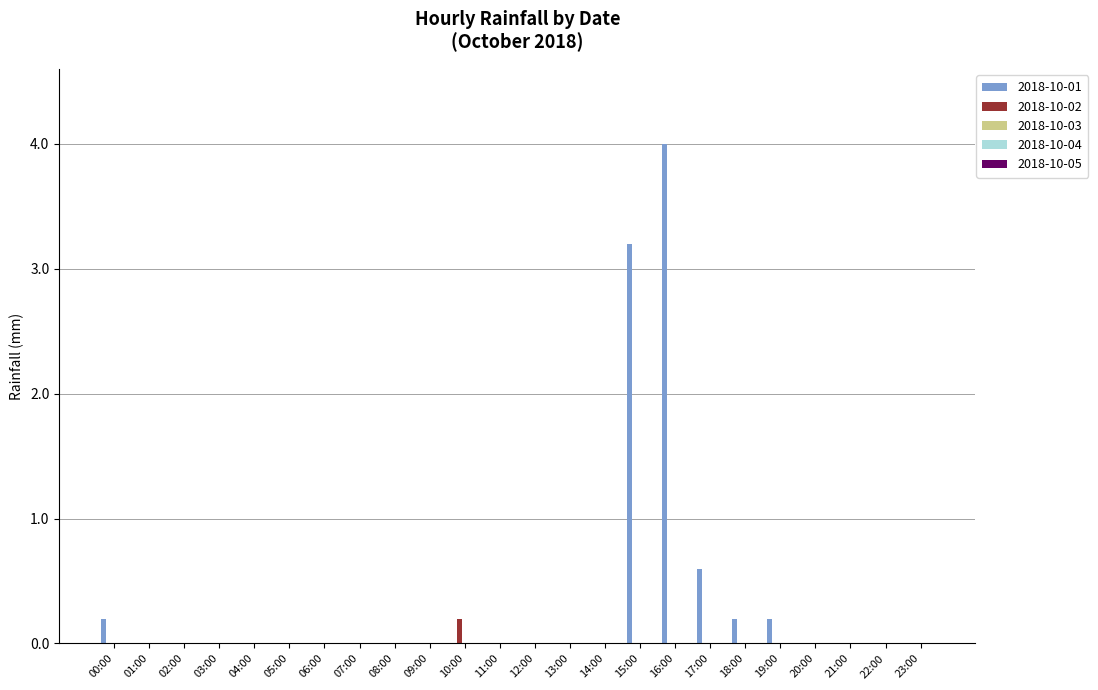

Does the chart contain stacked bars?

No